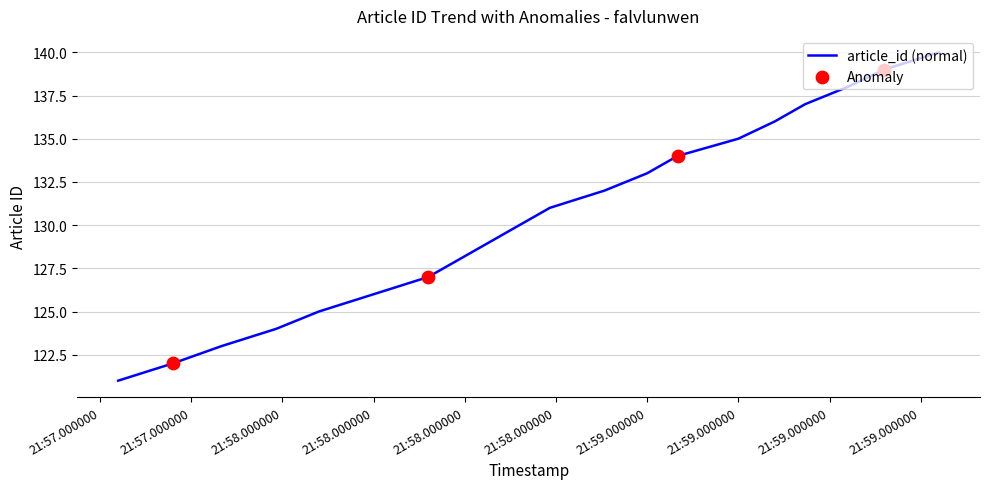

What is the difference between the maximum and minimum values?

19